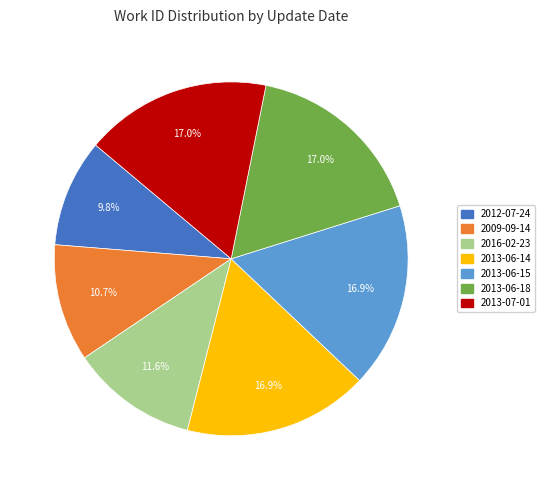

To the nearest percent, what is the combined percentage of 2009-09-14 and 2013-07-01?

28%